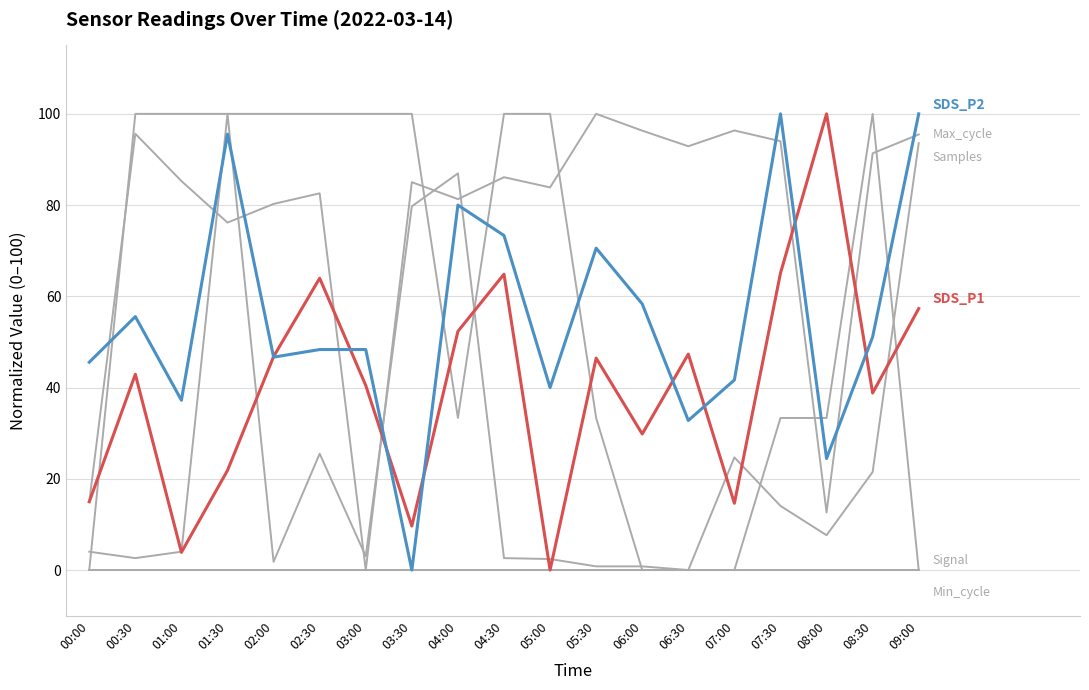

Is this an area chart (filled region under the line)?

No